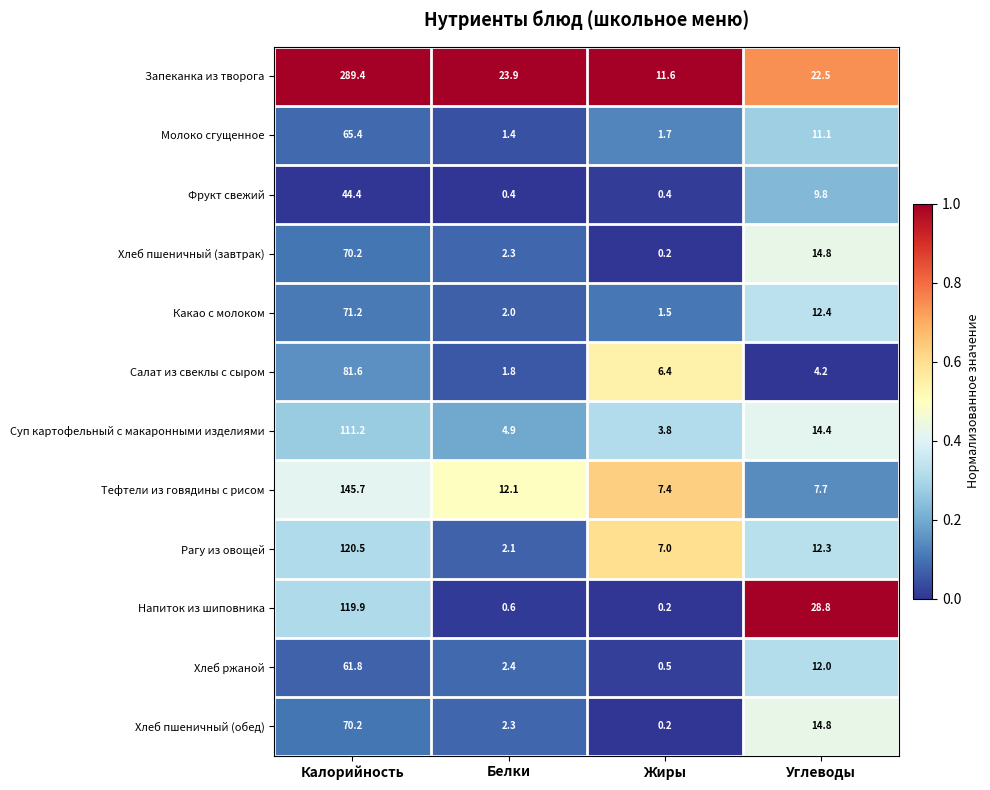

What is the difference between the maximum and minimum values in the Тефтели из говядины с рисом series?

138.3